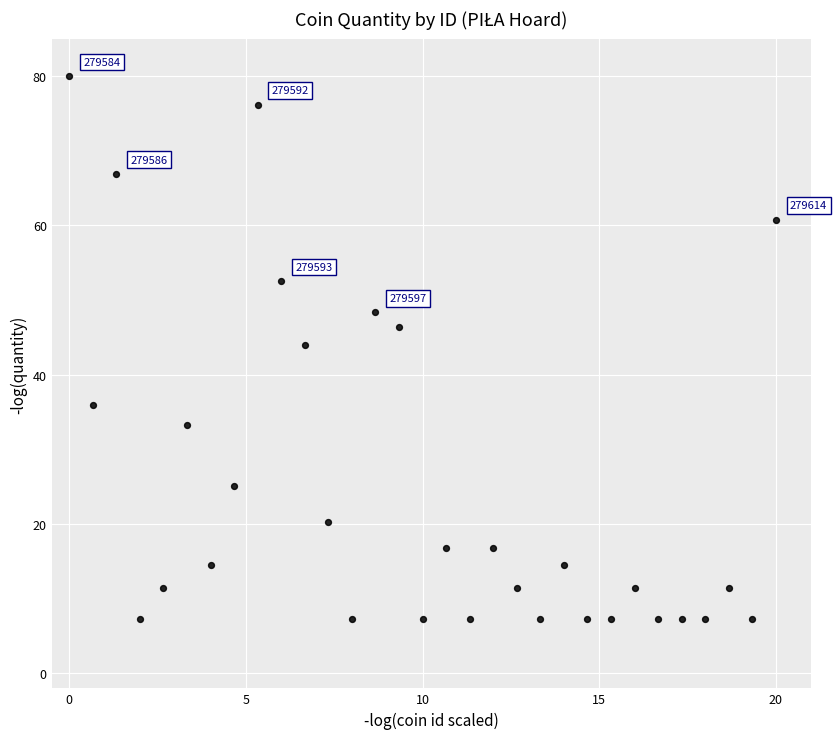

What is the range of Y values (max minus min)?

72.8